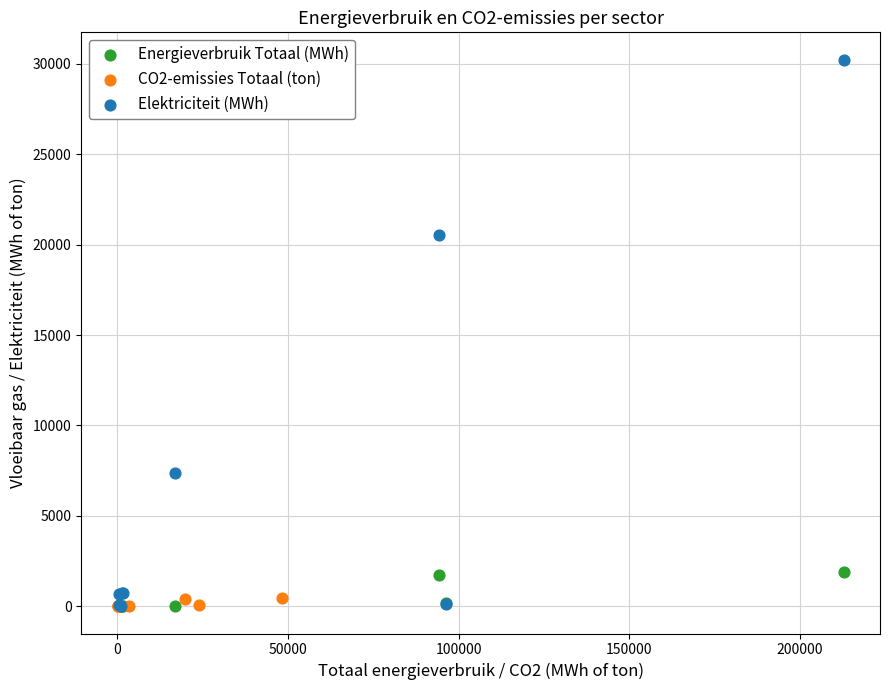

Which series has the largest Y range (max minus min)?

Elektriciteit (MWh)